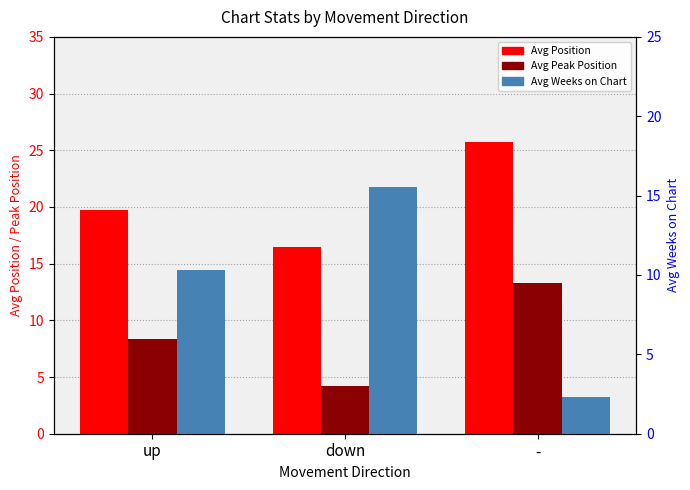

Reading left to right, transcribe all the data shown in this chart.

Avg Position: 19.8	16.4	25.7
Avg Peak Position: 8.4	4.2	13.3
Avg Weeks on Chart: 10.3	15.6	2.3